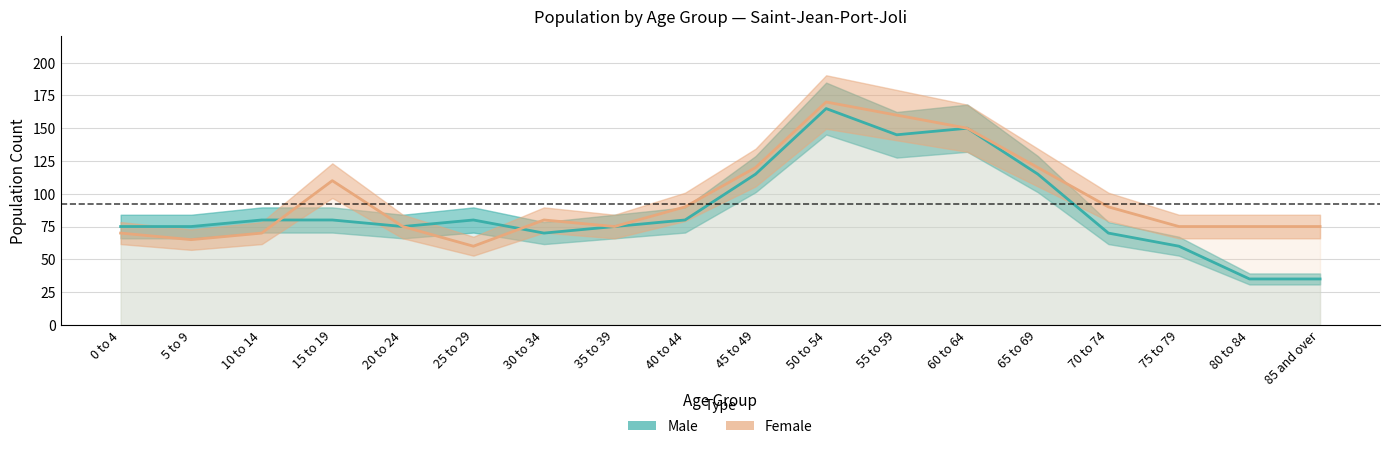

What value does the Male series have at 65 to 69, to the nearest 50?

100